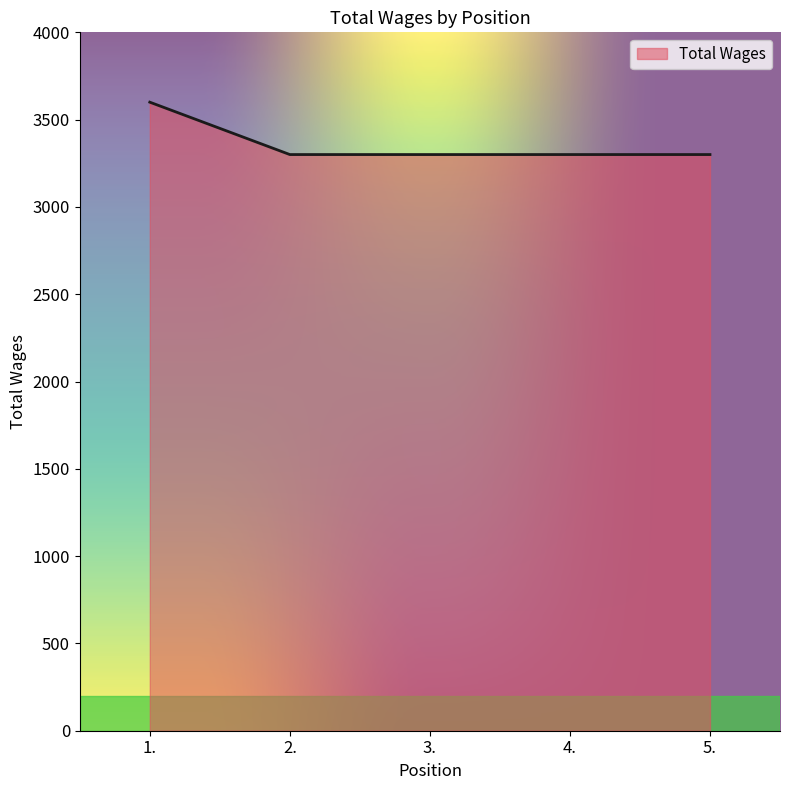

What is the smallest value displayed?

3300